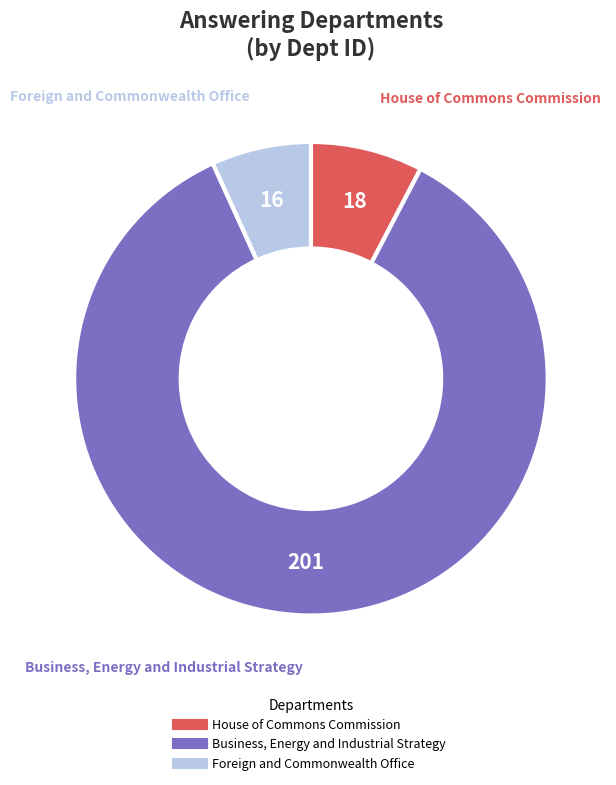

Is it true that Business, Energy and Industrial Strategy is 86% of the pie?

True